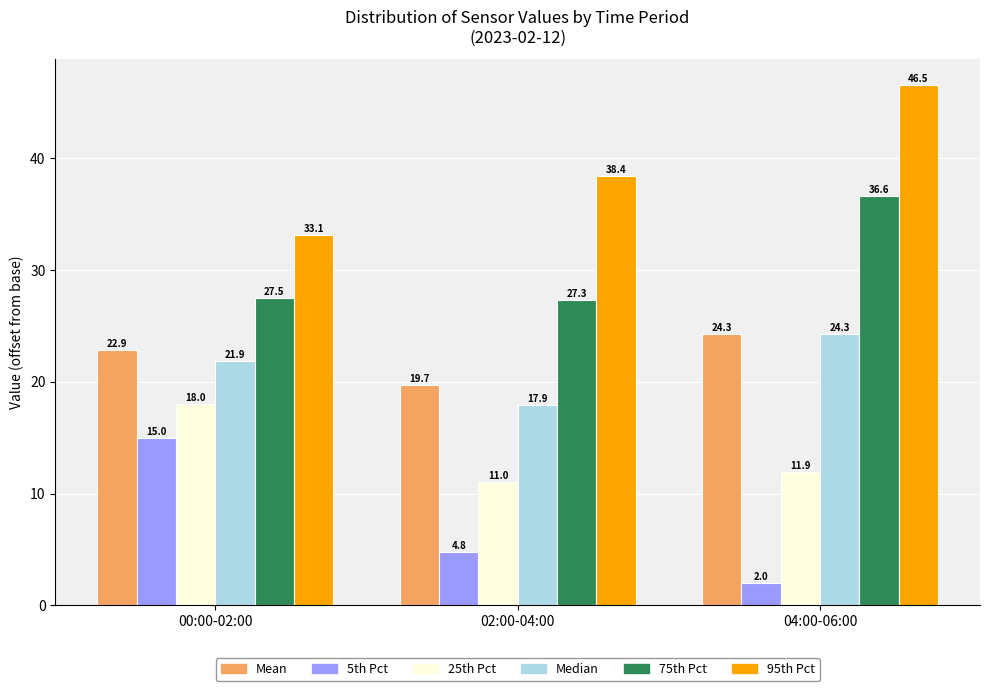

Which series has the widest spread of values?

95th Pct